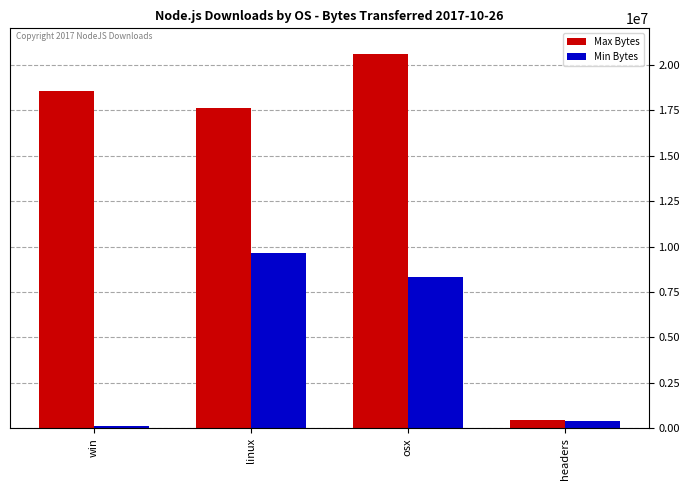

Between win and linux, which series saw the biggest shift?

Min Bytes